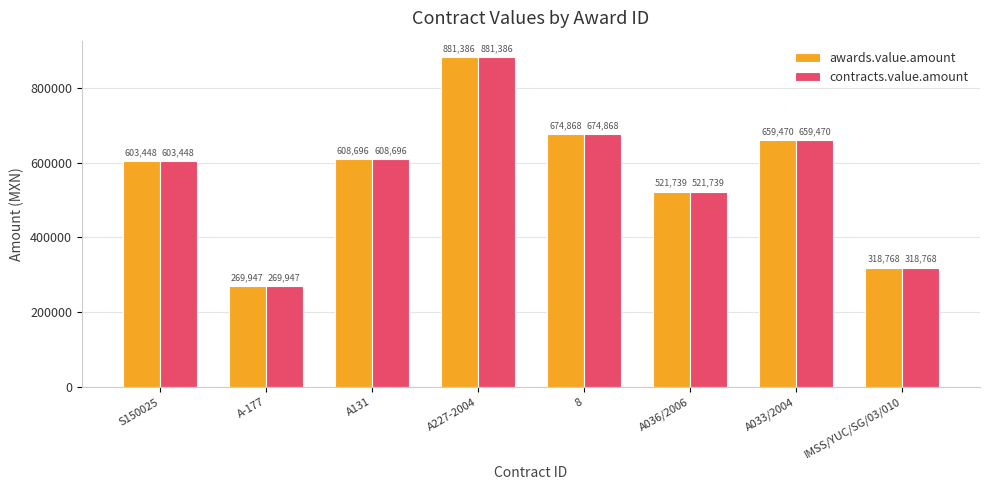

What is the label of the 4th bar from the right?

8